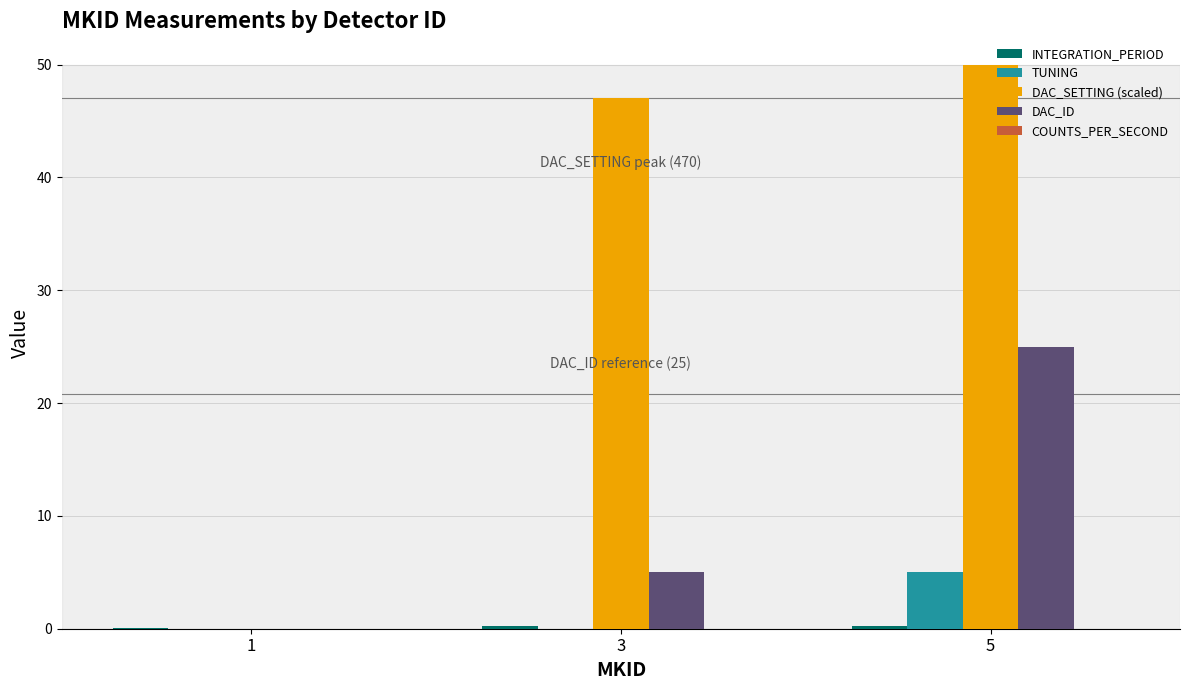

What is the approximate value of TUNING at 5?

5.0